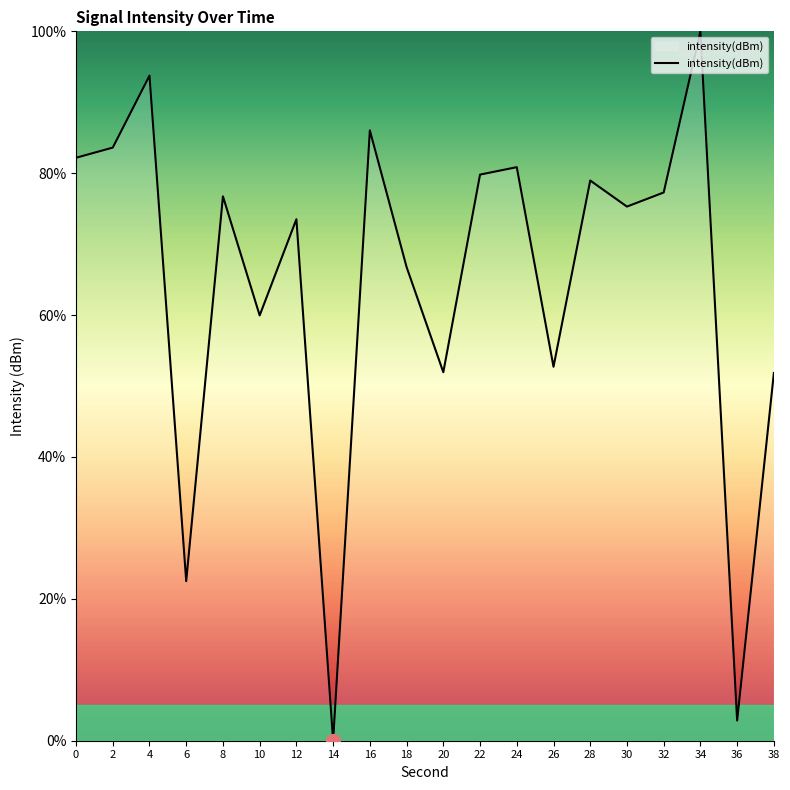

How many values are below 76?

10